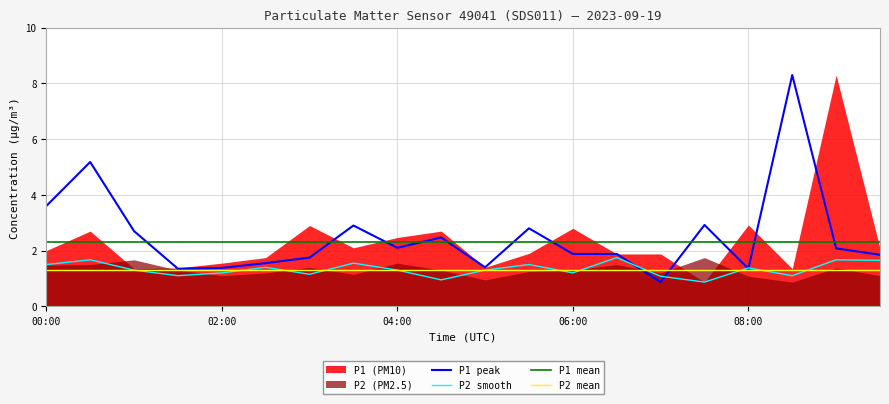

What is the difference between the P1_peak values at 01:00 and 03:30?

0.2